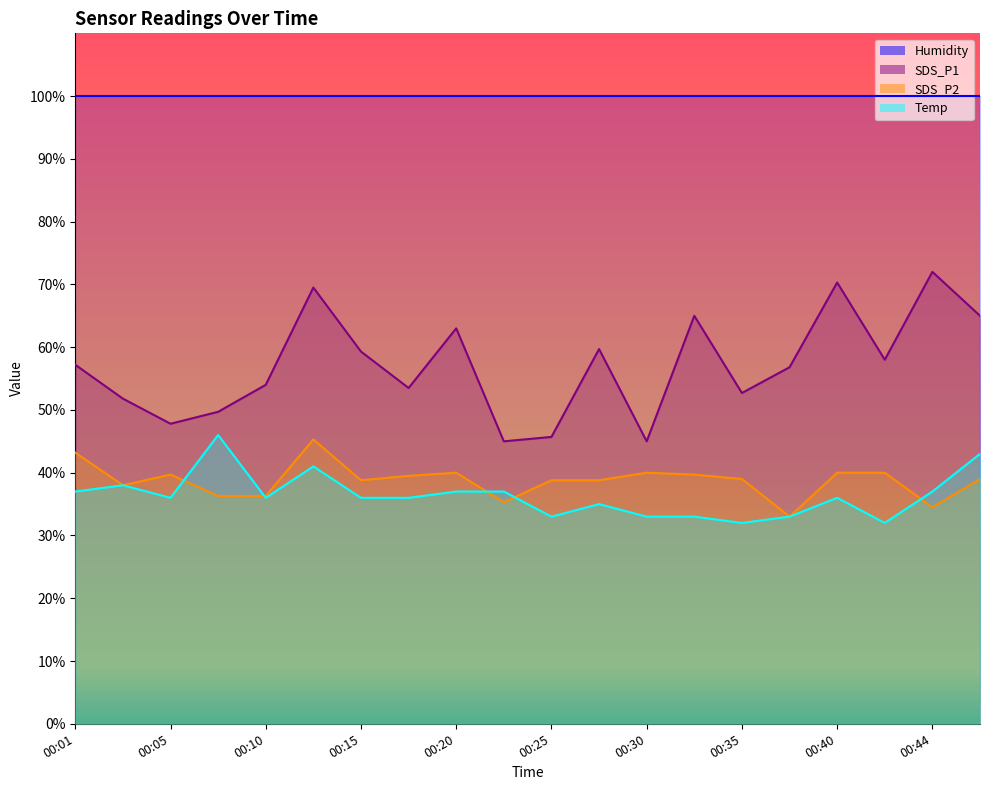

Between 00:20 and 00:35, which series saw the biggest shift?

SDS_P1